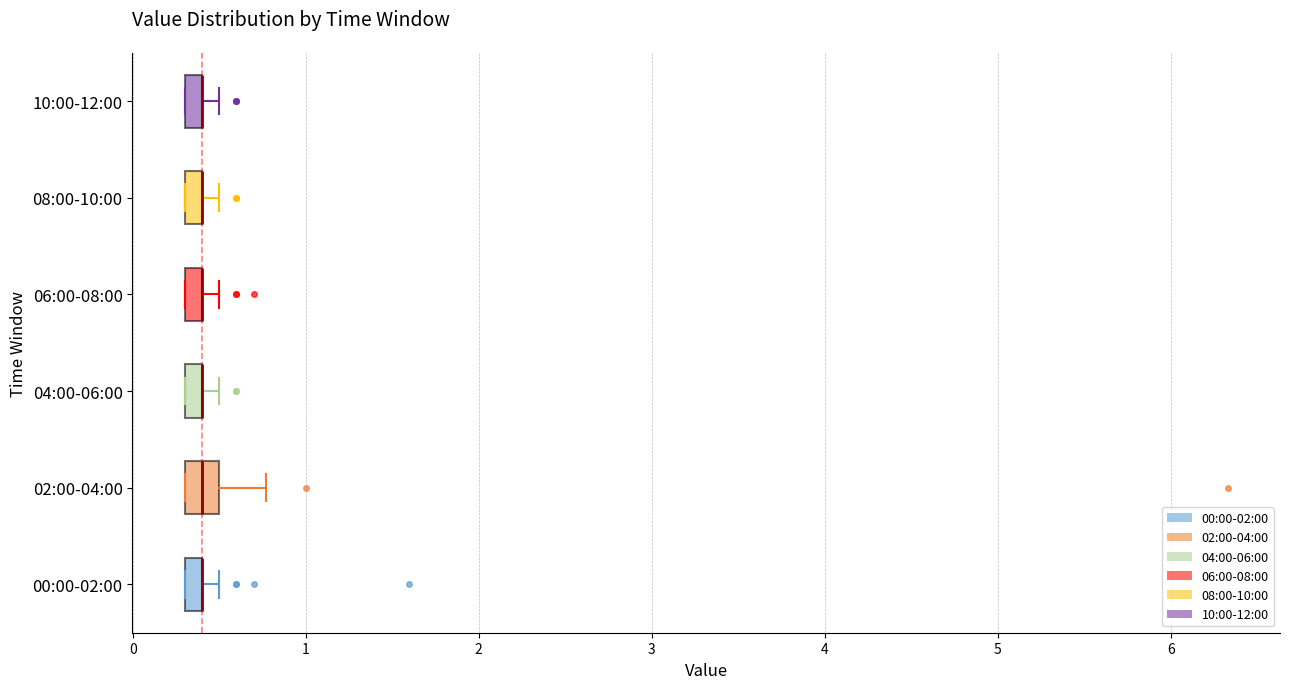

Where is the right edge of the box for 00:00-02:00 on the x-axis? The values are not printed on the chart, so give them approximately, as read against the axis.

0.4